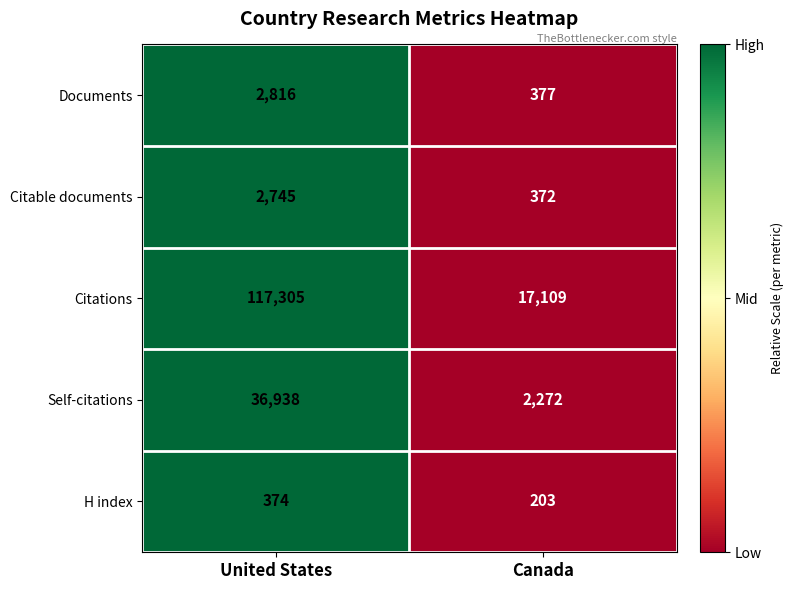

Which series changed the most between United States and Canada?

Citations